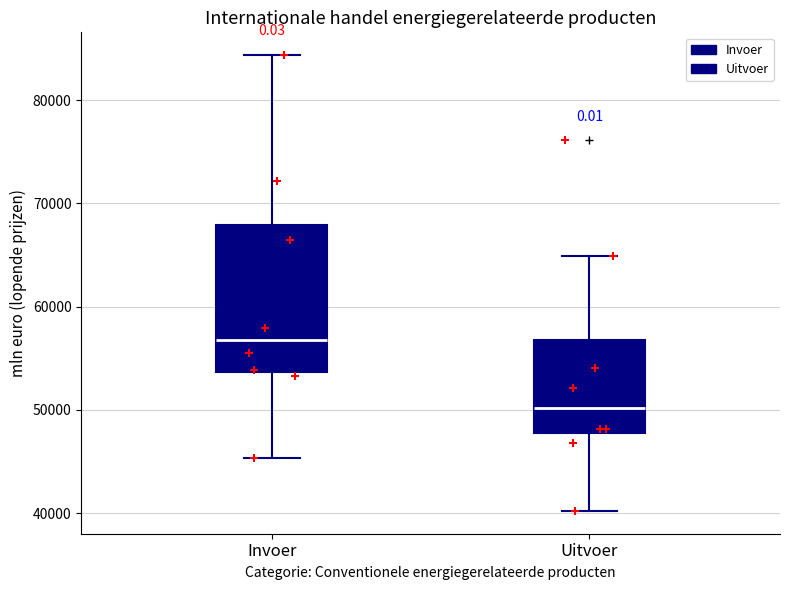

Which box is the tallest, from its lower edge to its upper edge?

Invoer